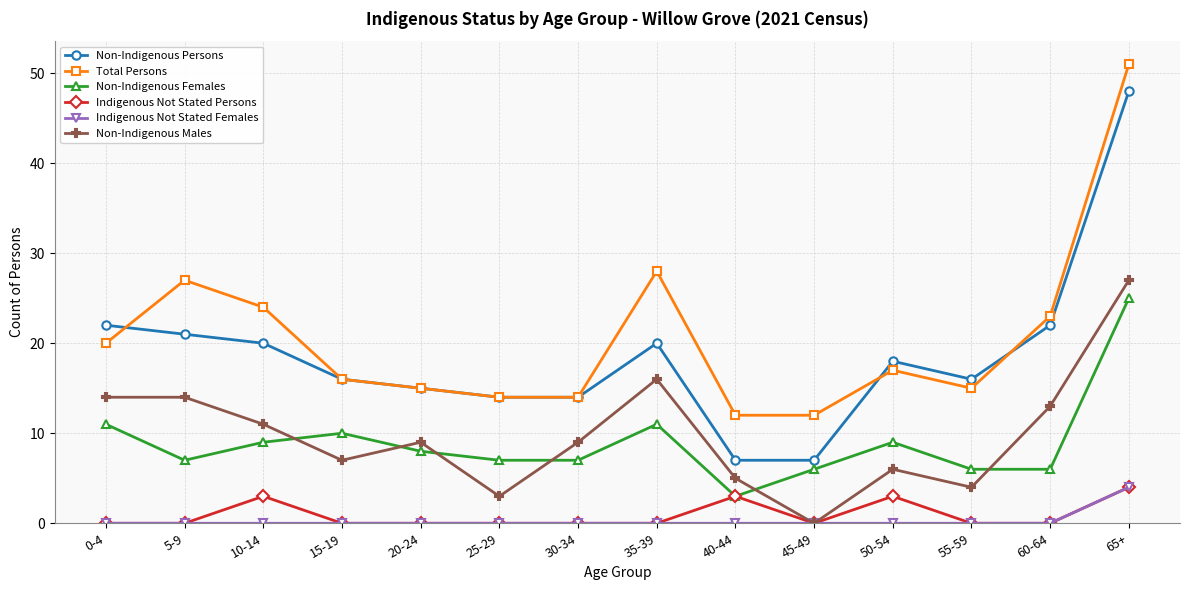

What is the spread (max minus min) of values at 50-54?

18